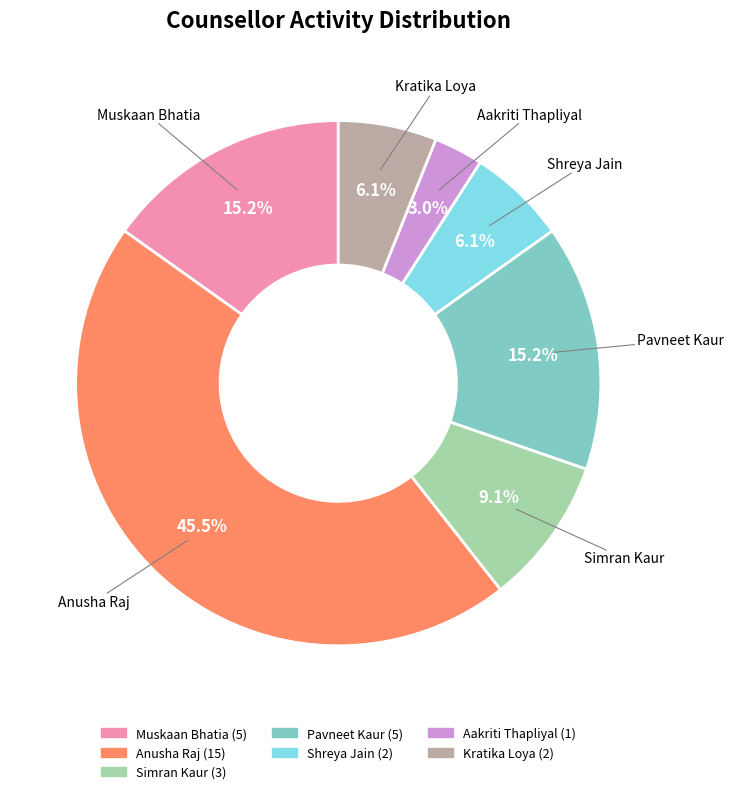

To the nearest percent, what percentage of the pie is Aakriti Thapliyal?

3%